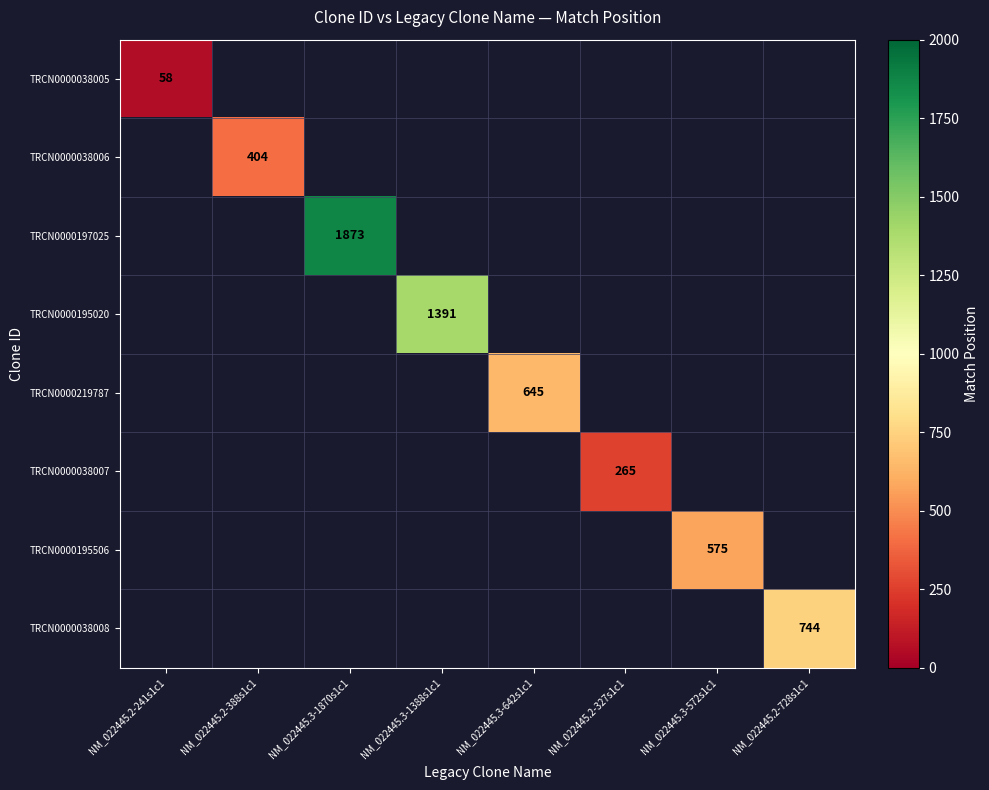

True or false: TRCN0000038005 has a value of 90 at NM_022445.2-241s1c1.

False